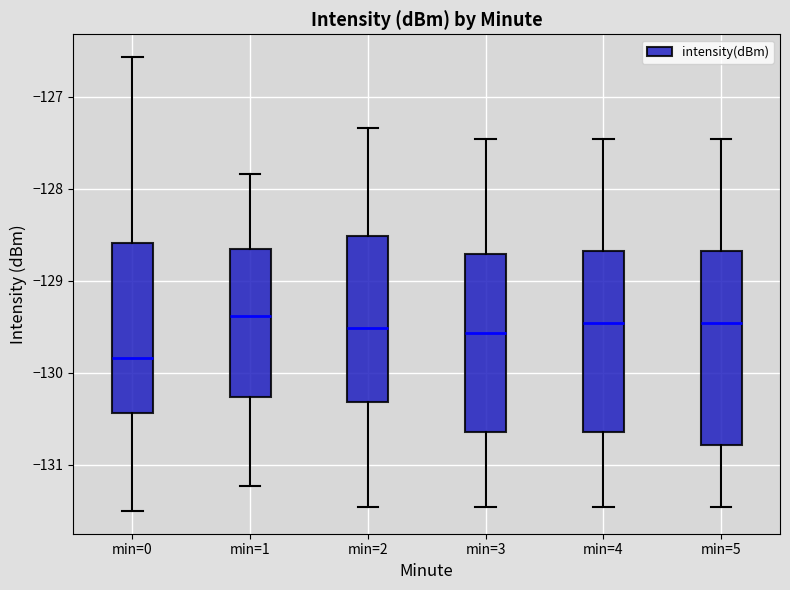

Where is the lower edge of the box for min=3 on the y-axis? The values are not printed on the chart, so give them approximately, as read against the axis.

-130.7